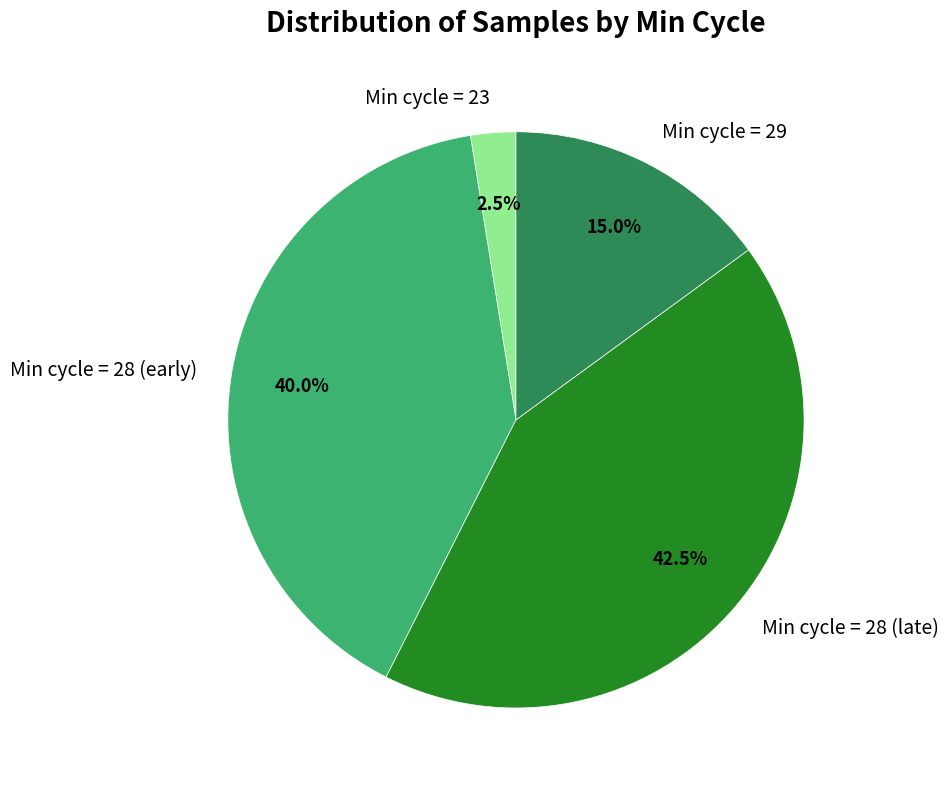

Rank the categories by value from highest to lowest.

Min cycle = 28 (late), Min cycle = 28 (early), Min cycle = 29, Min cycle = 23